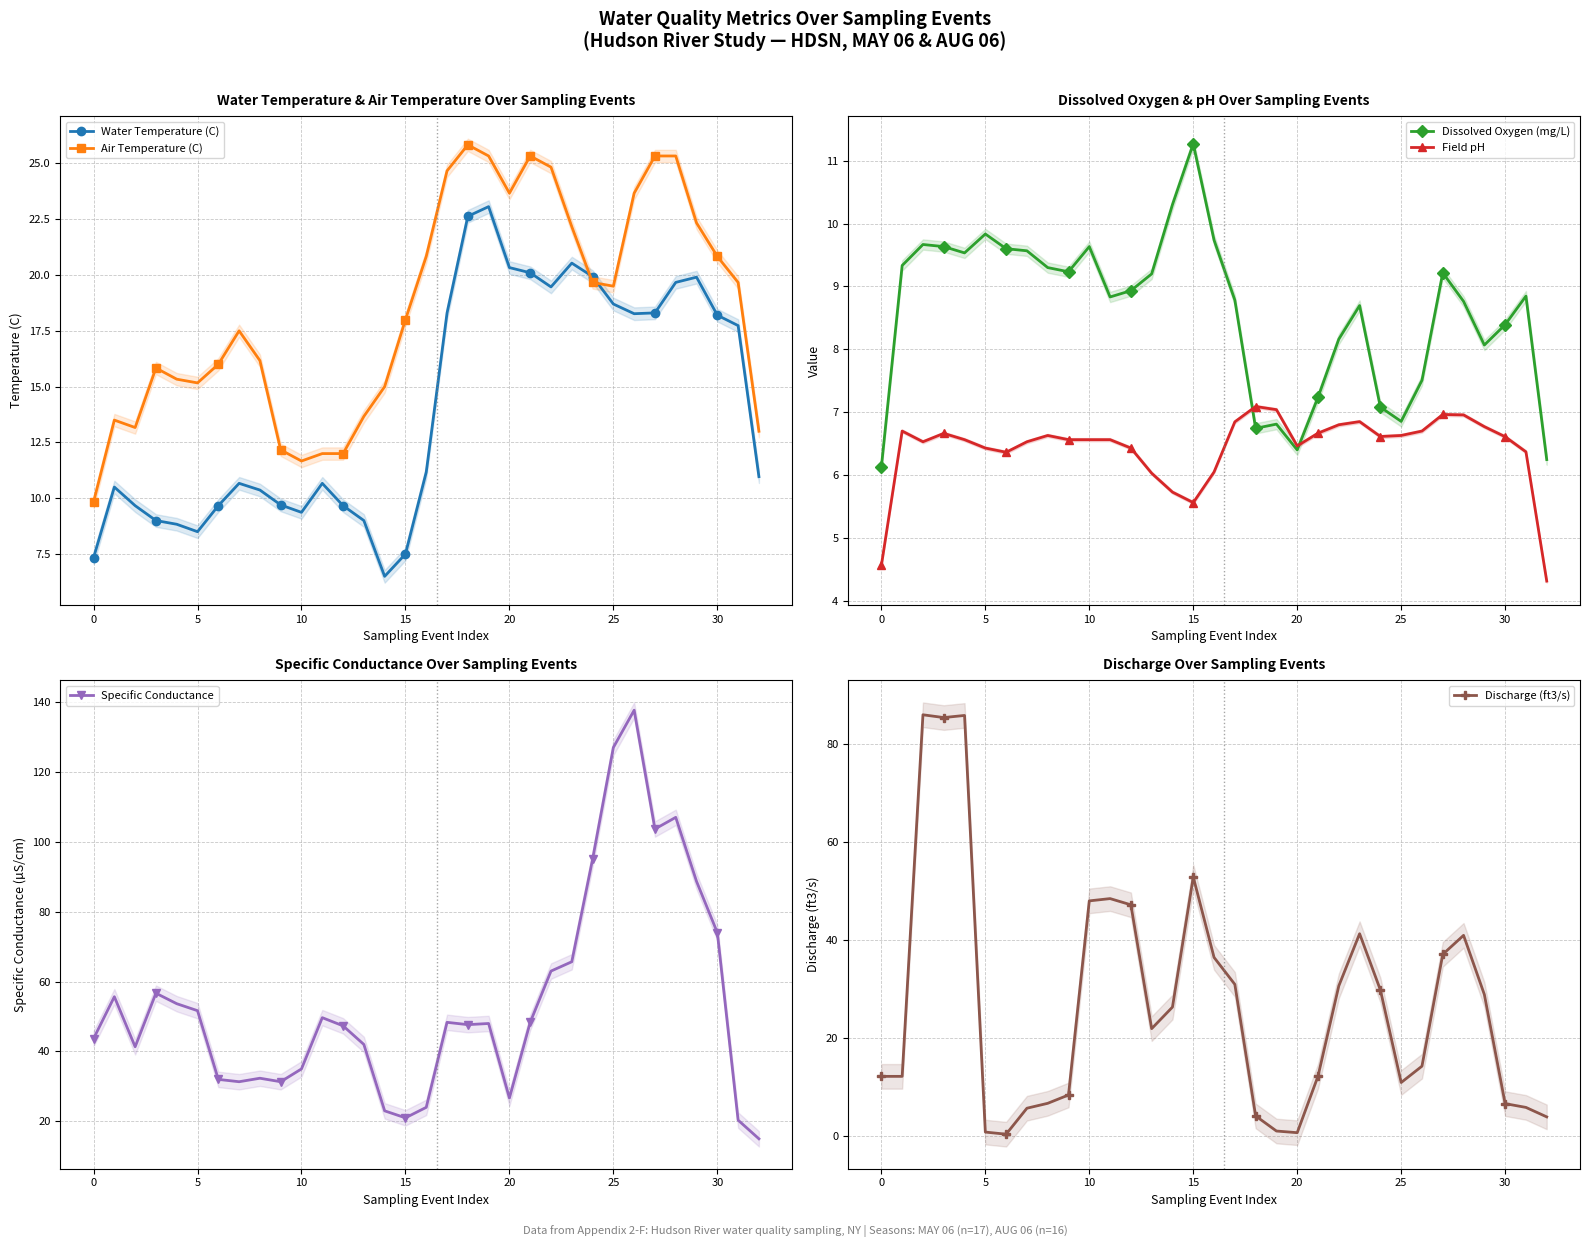

True or false: Field pH and Specific Conductance cross at least once.

False